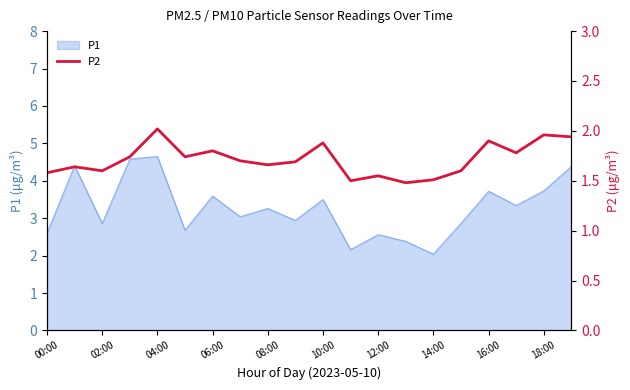

What is the minimum value for P1?

2.0